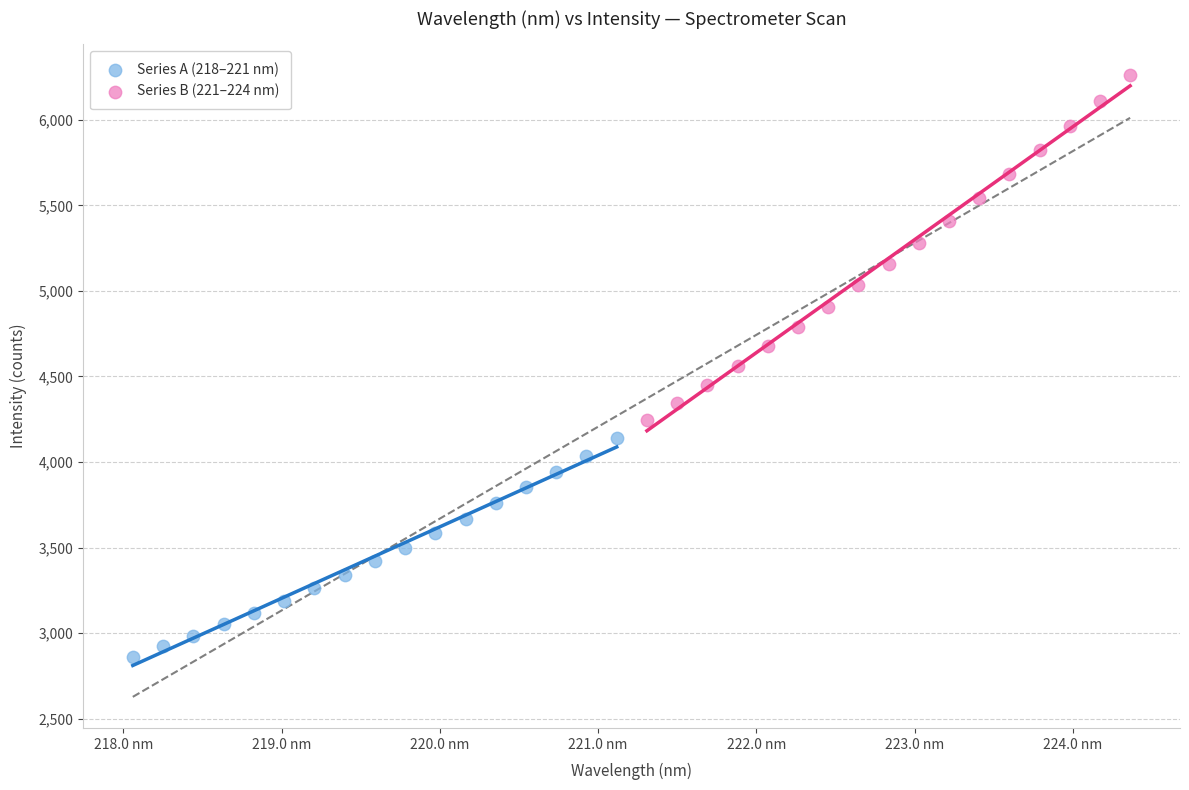

Which series has the largest Y range (max minus min)?

Series B (221–224 nm)